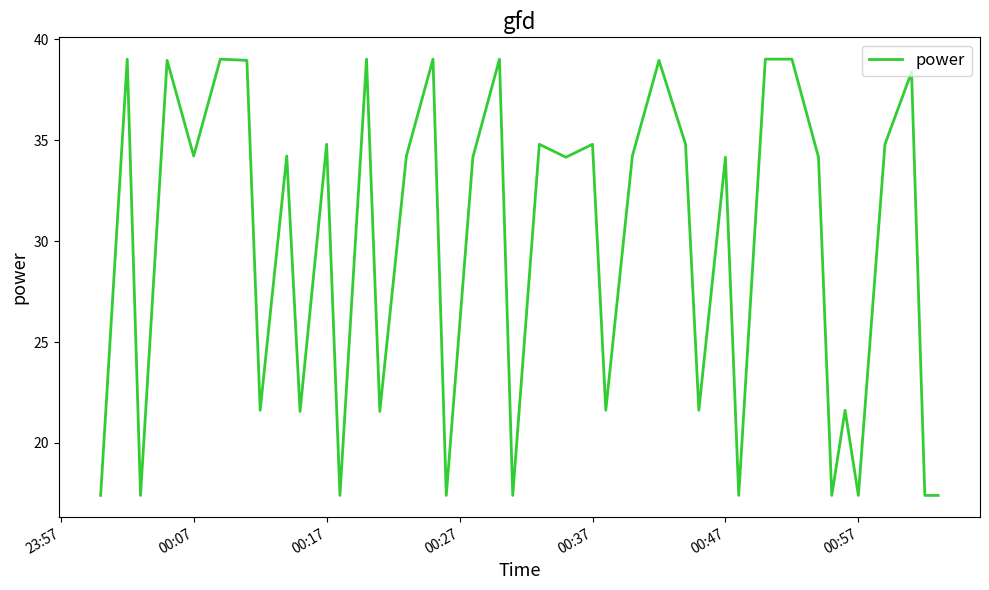

What is the difference between the maximum and minimum values?

21.6